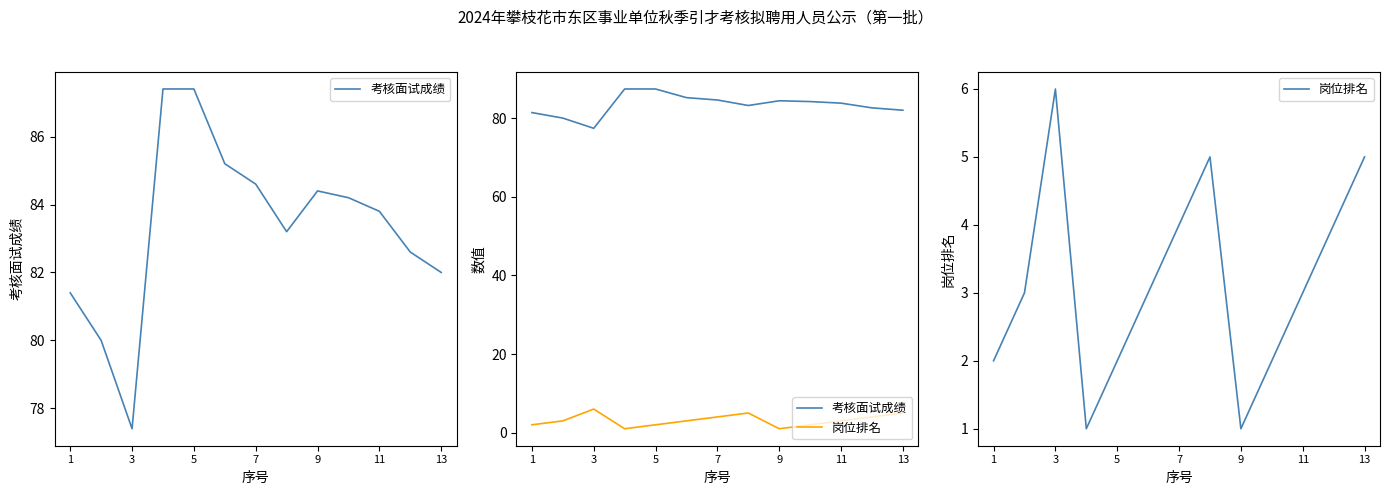

Which series has the largest total across all categories?

考核面试成绩